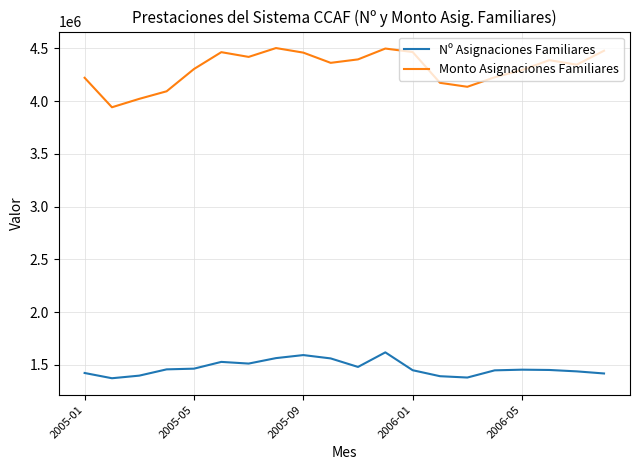

Does the chart have visible grid lines?

Yes